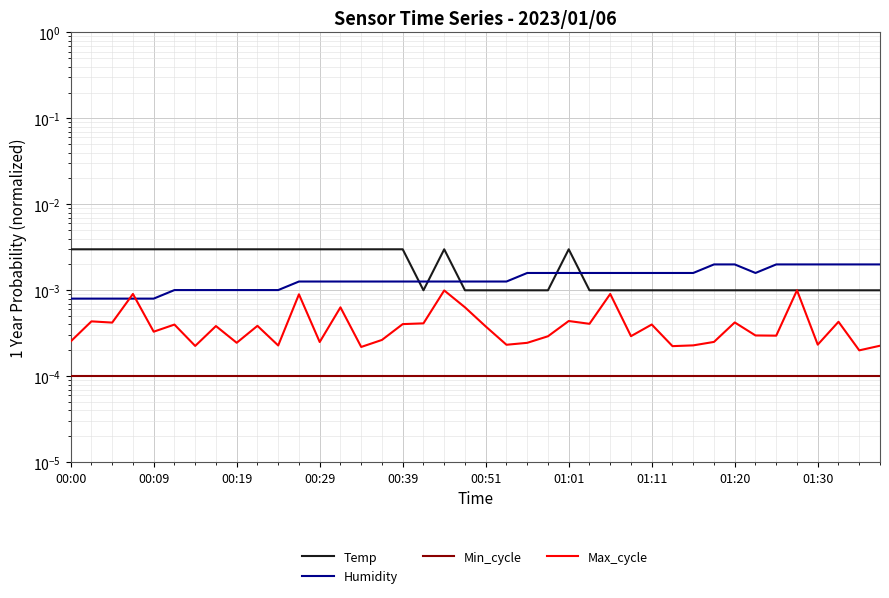

True or false: Humidity has a value of 0.0 at 00:51.

True